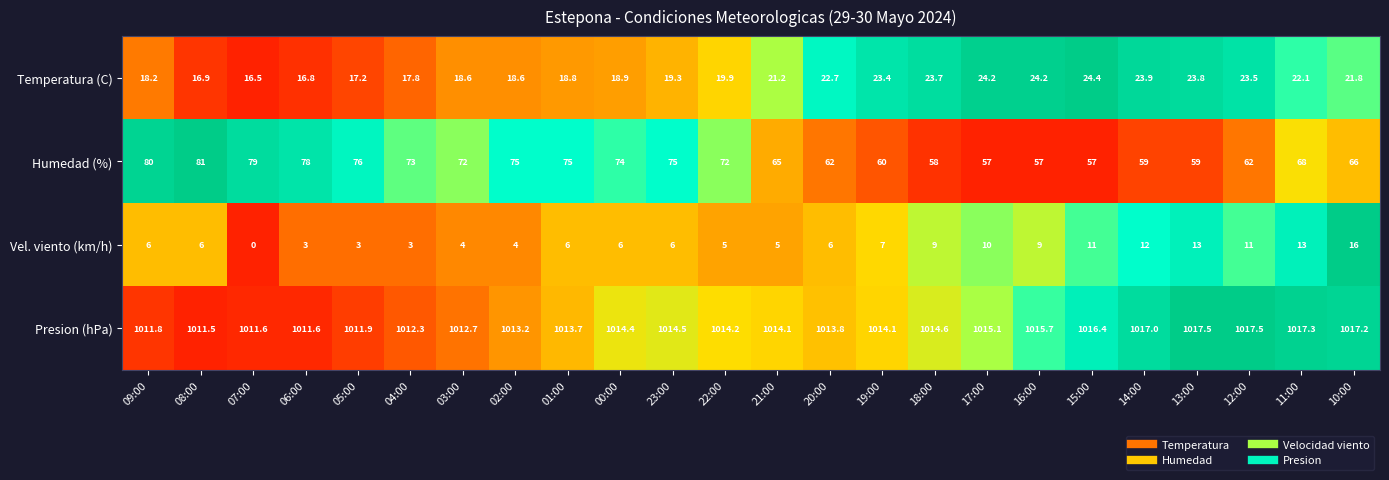

What is the greatest value displayed?

1017.5